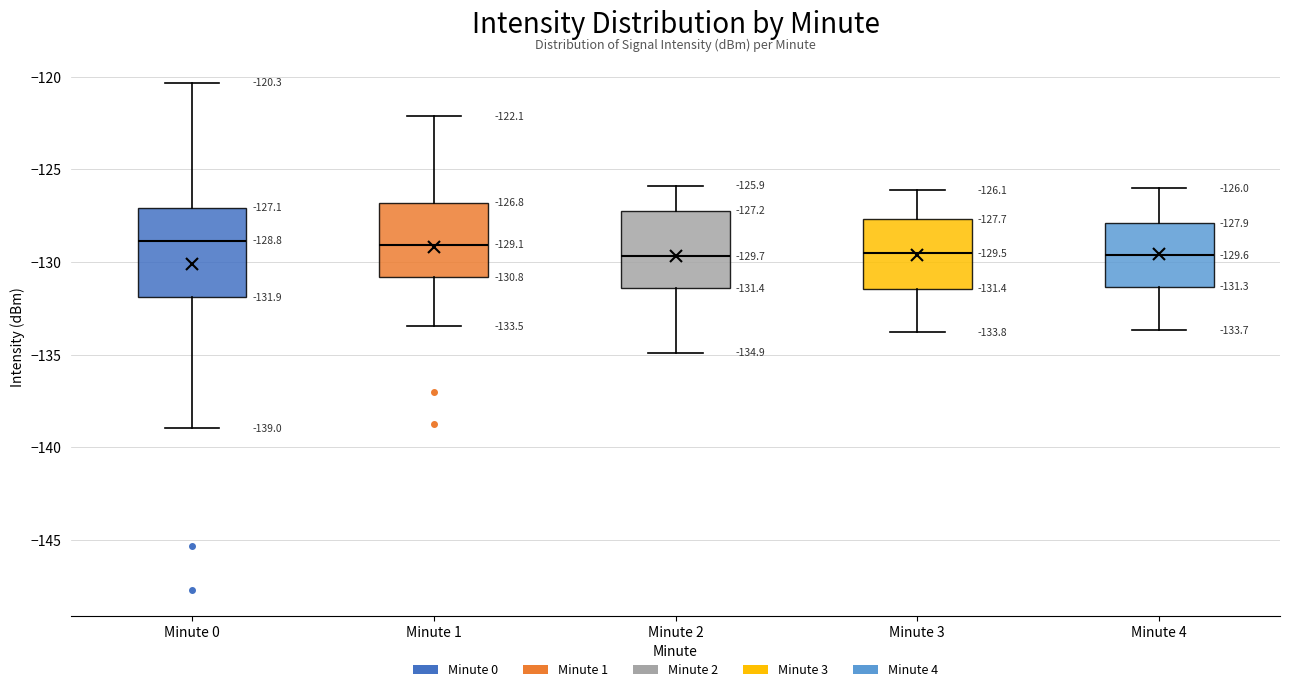

Which box is the tallest, from its lower edge to its upper edge?

Minute 0